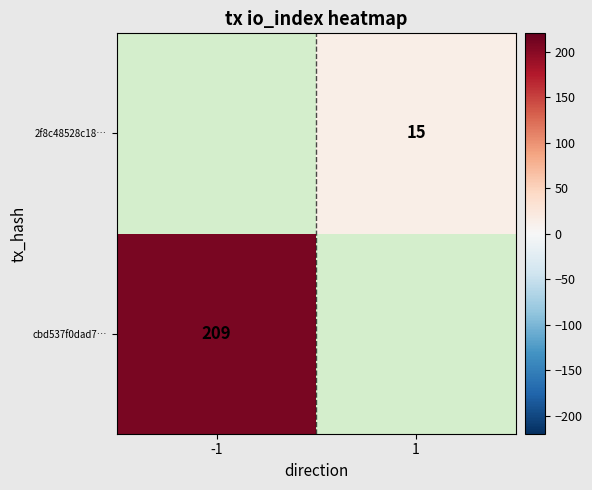

True or false: cbd537f0dad7… has a value of 364 at -1.

False